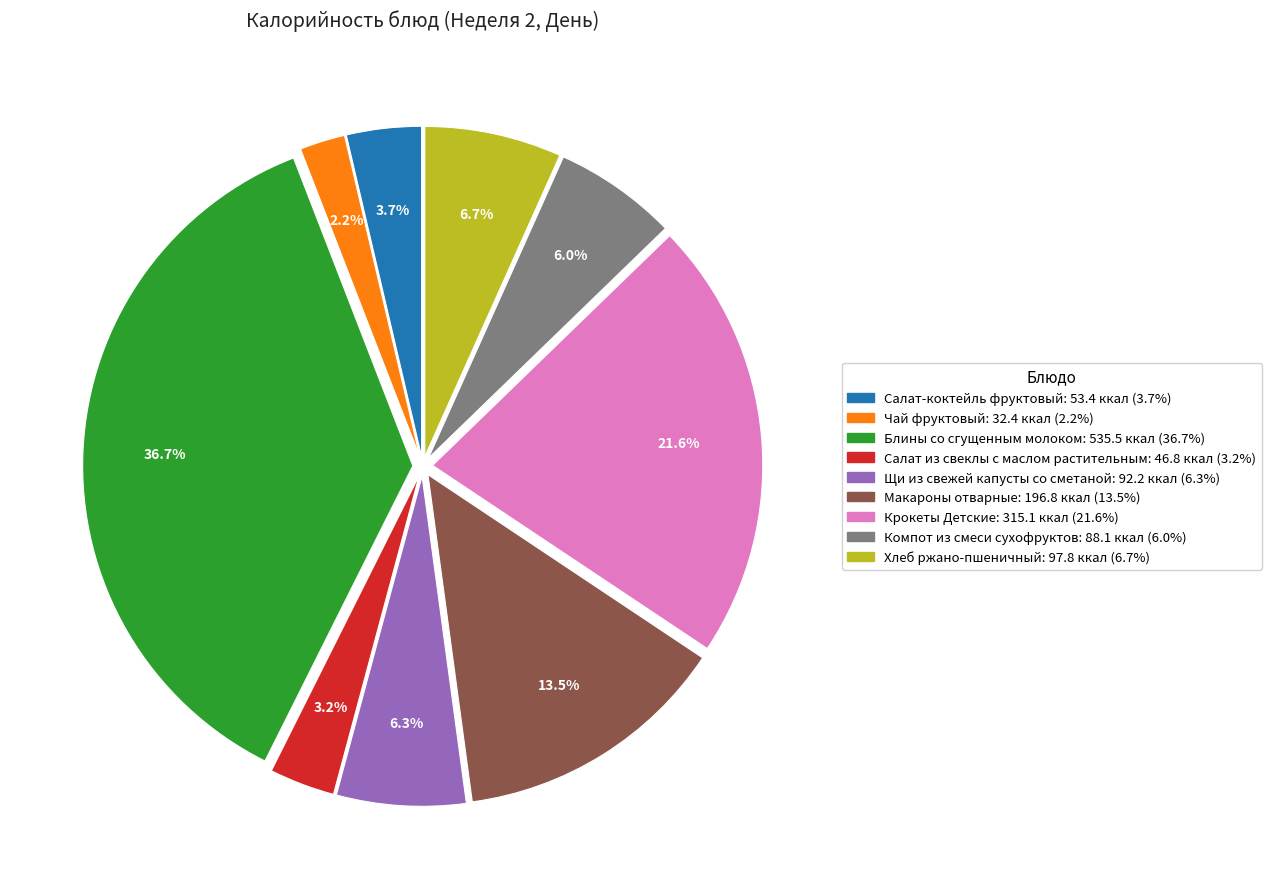

To the nearest percent, what percentage of the pie is Салат из свеклы с маслом растительным?

3%